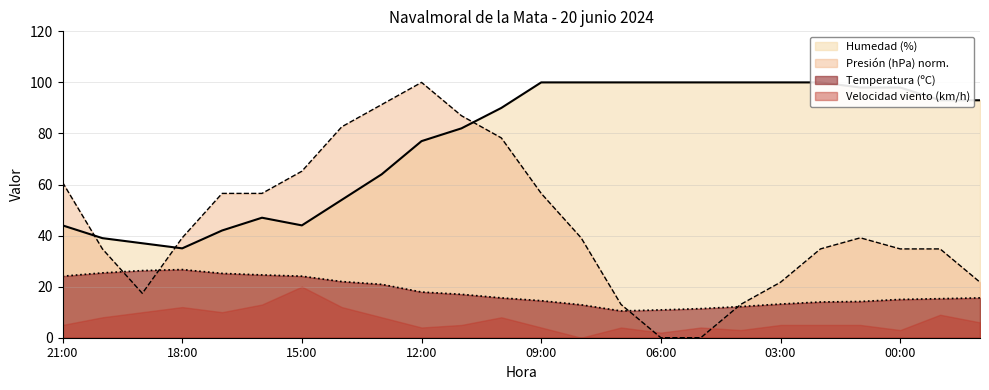

The Presión (hPa) norm. series shows 39.1 at 18:00. True or false?

True